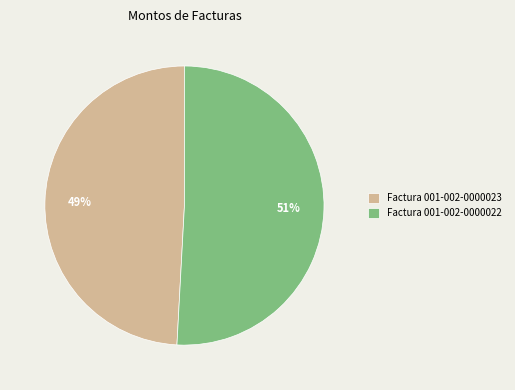

Approximately how many times larger is the value at Factura 001-002-0000023 compared to Factura 001-002-0000022?

1.0